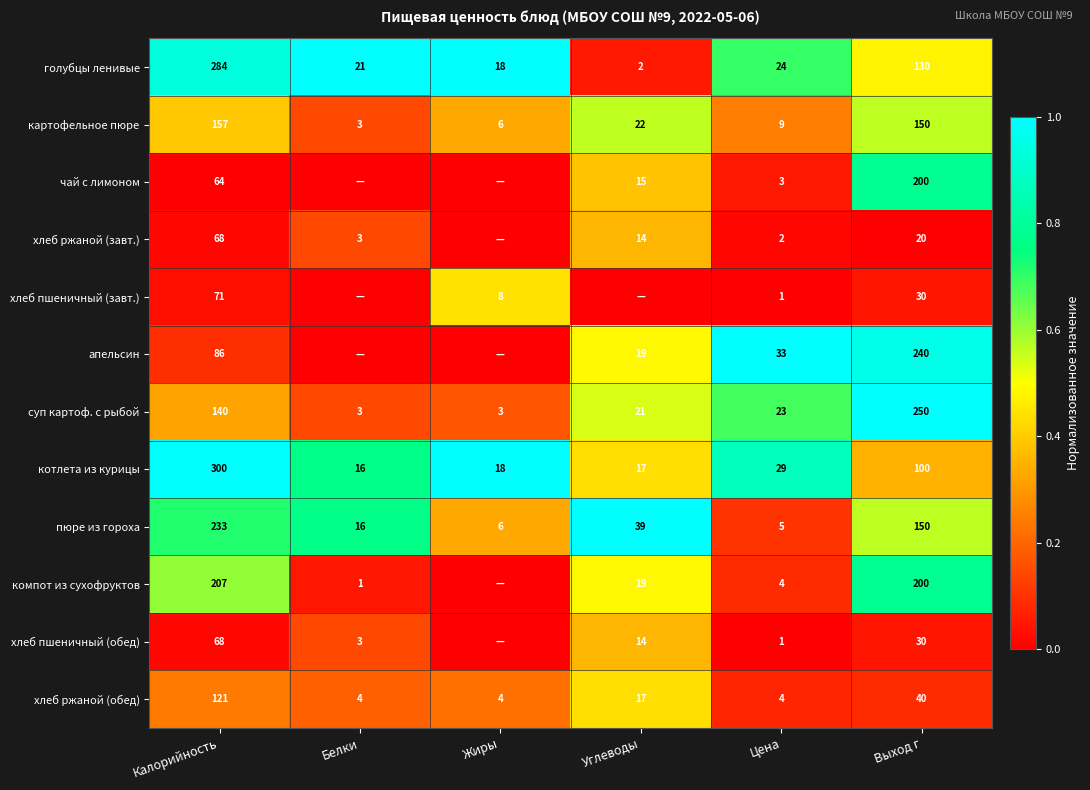

True or false: картофельное пюре has a value of 150 at Выход г.

True